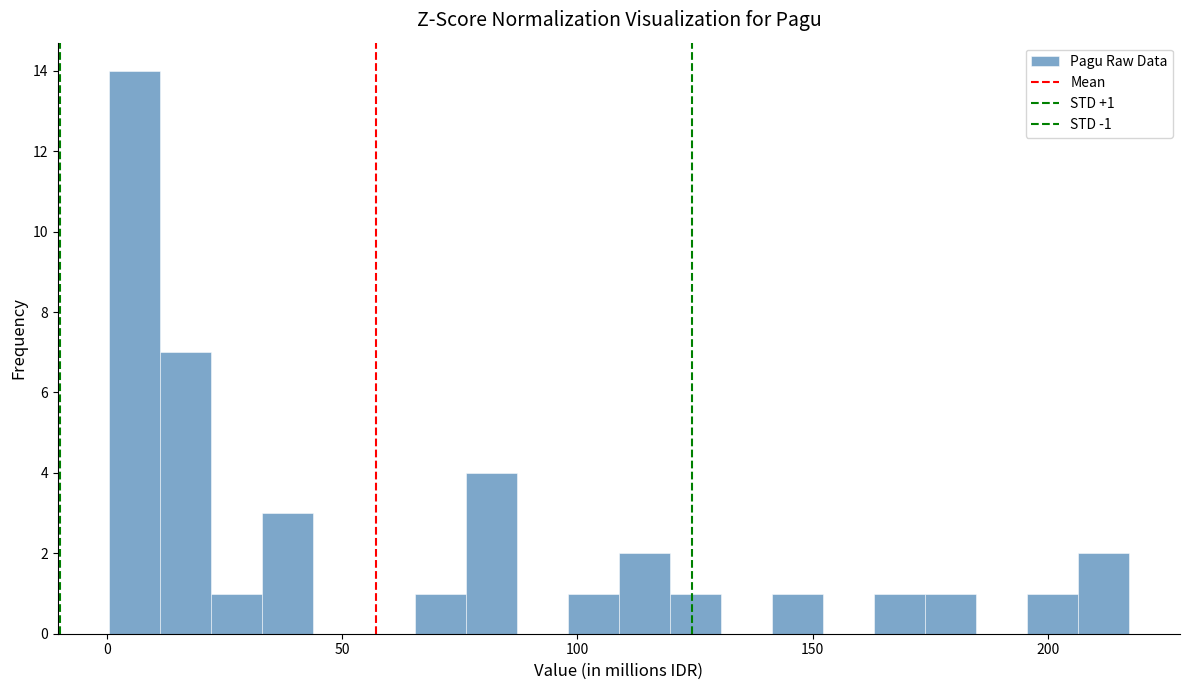

Read against the x-axis, roughly where is the centre of the tallest bar?

5